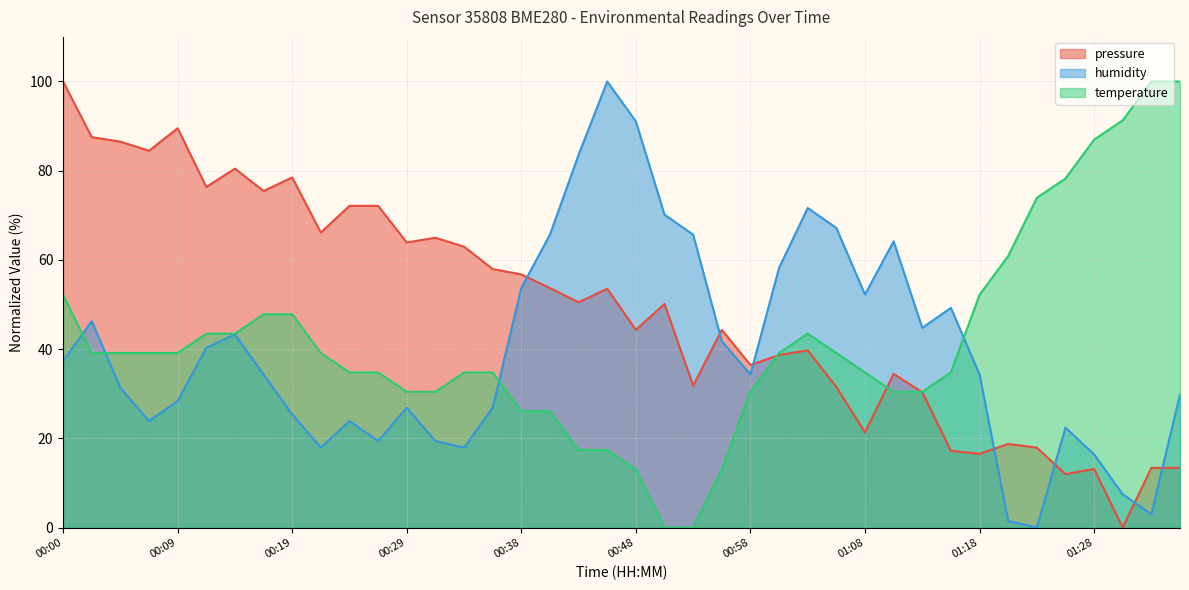

How many interior local peaks does the pressure series have?

11